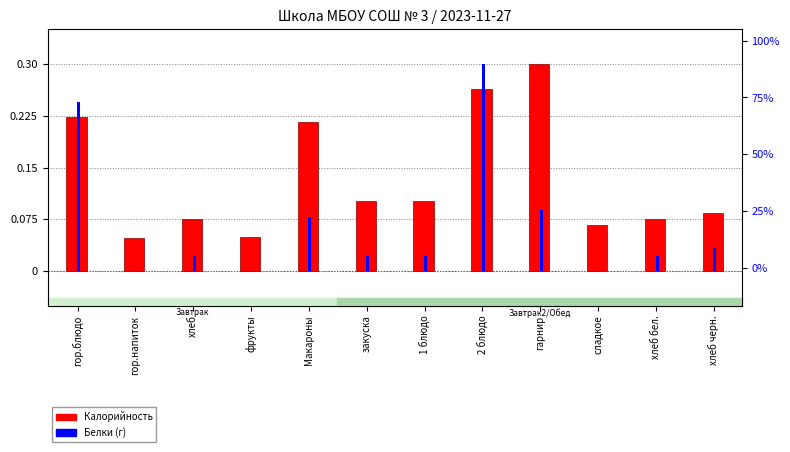

Which series has the largest total across all categories?

Калорийность